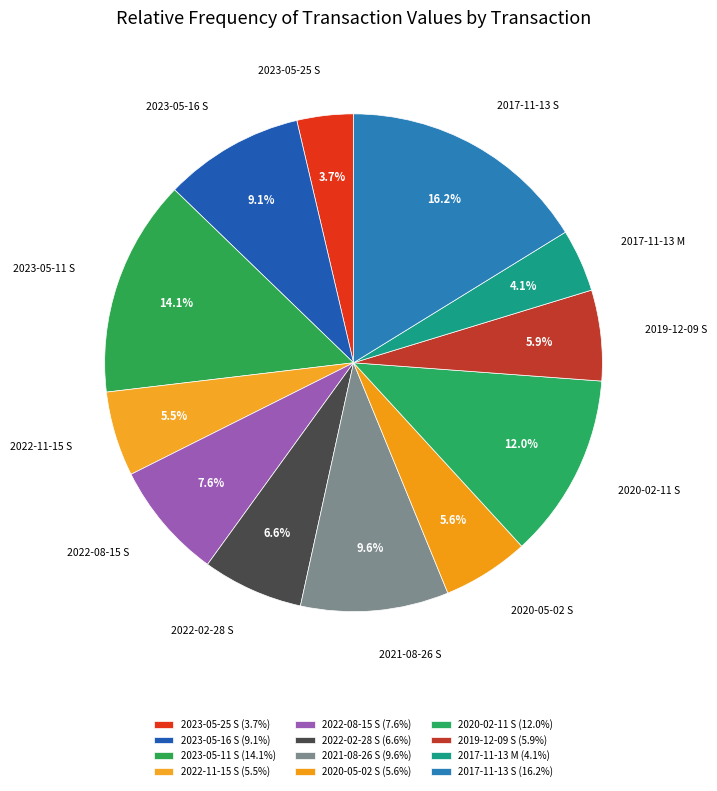

Is there a majority slice in this chart?

No